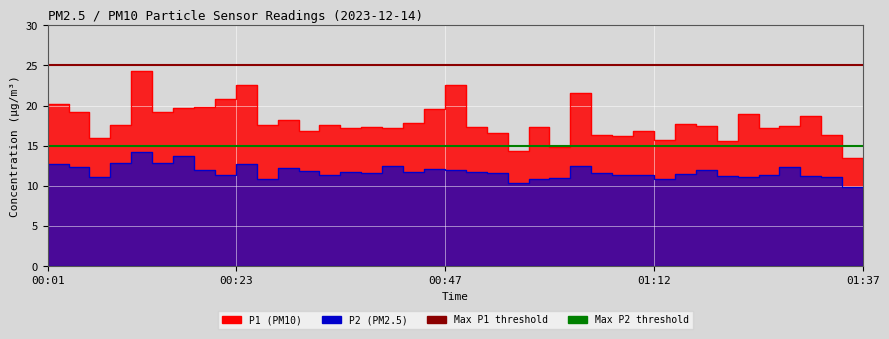

The value of Max P2 threshold at 00:01 is 15. True or false?

True